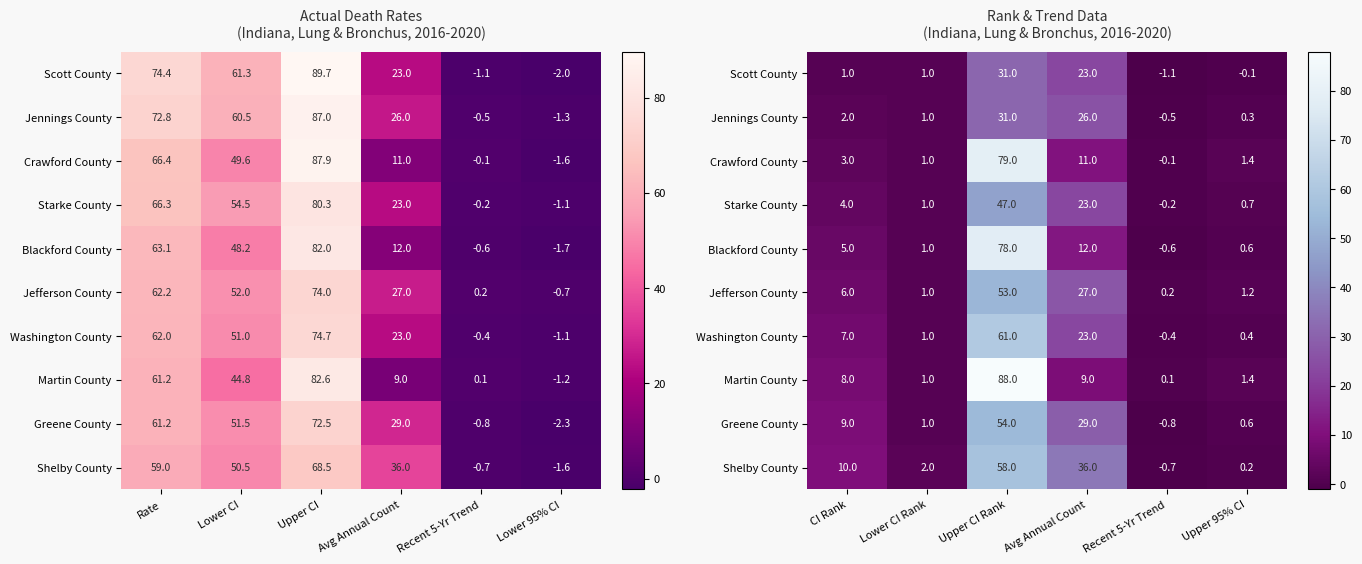

At how many categories does at least one series exceed 76?

1